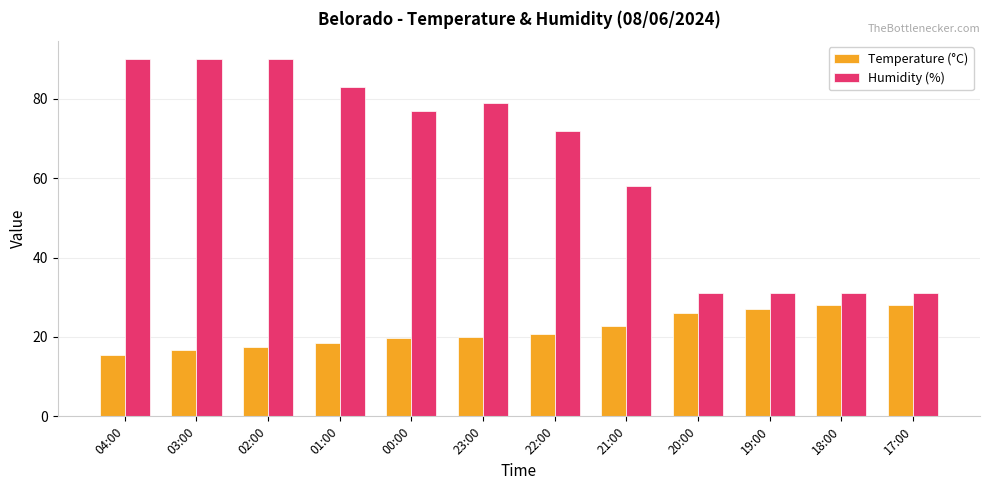

At how many categories does at least one series exceed 30?

12